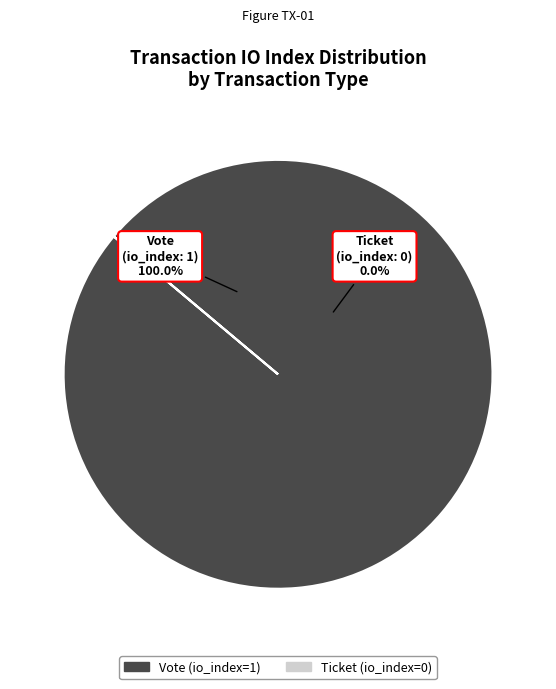

What is the total percentage of Ticket and Vote?

100.0%